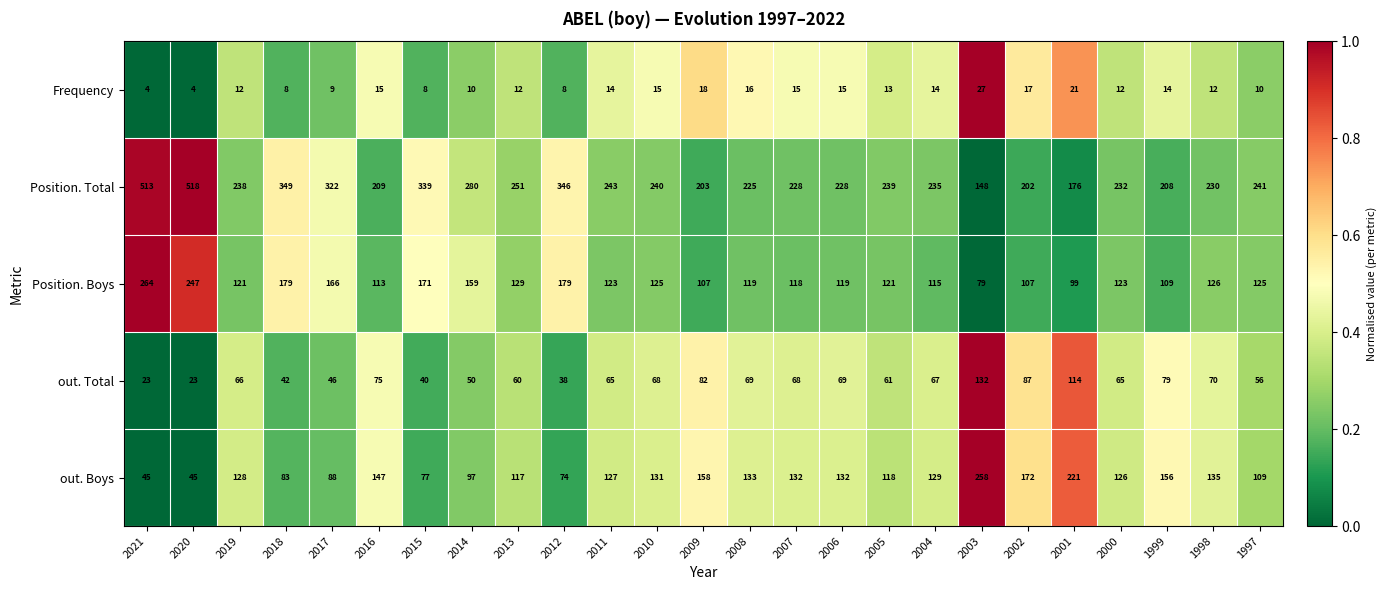

What is the spread (max minus min) of values at 2012?

338